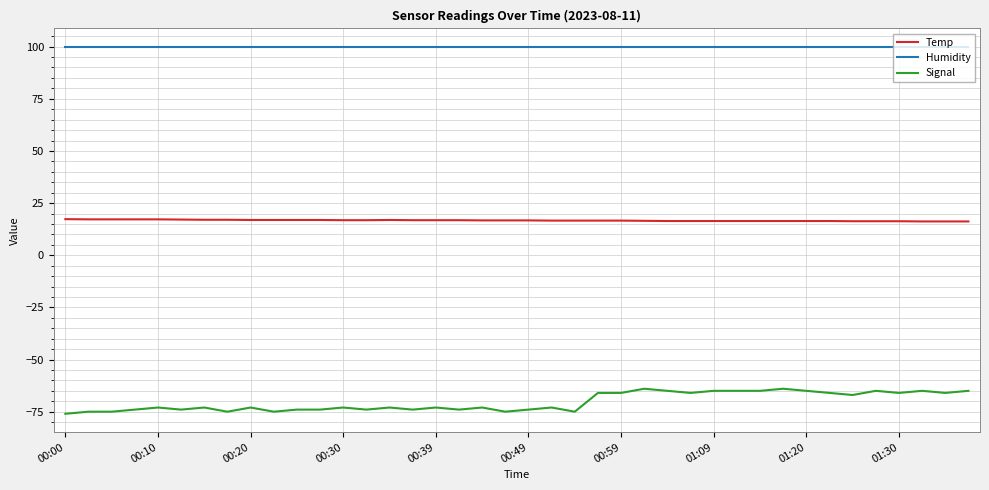

List the series in order of their overall mean, highest first.

Humidity, Temp, Signal